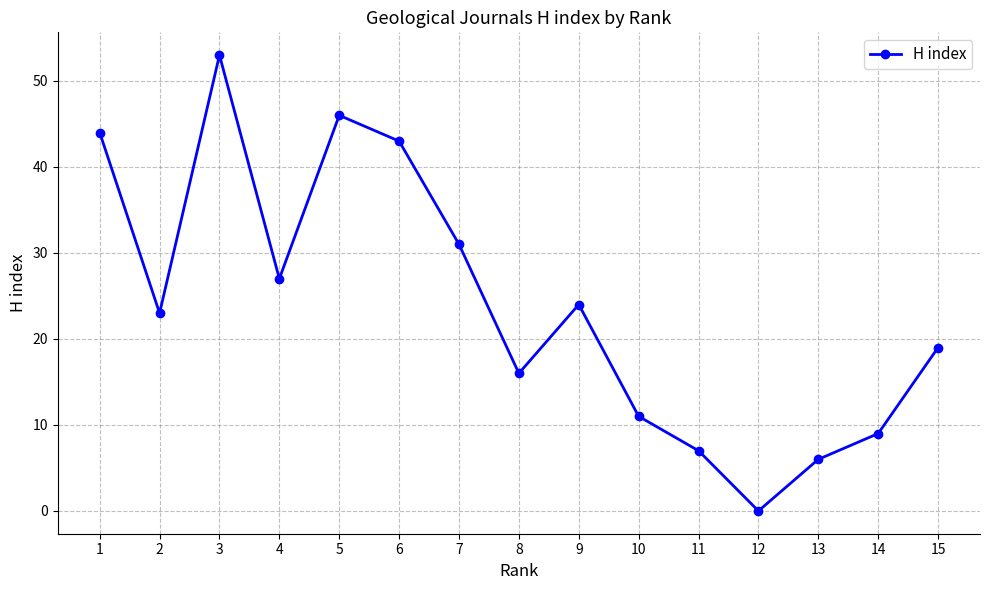

What is the approximate value at 15, to the nearest 5?

20